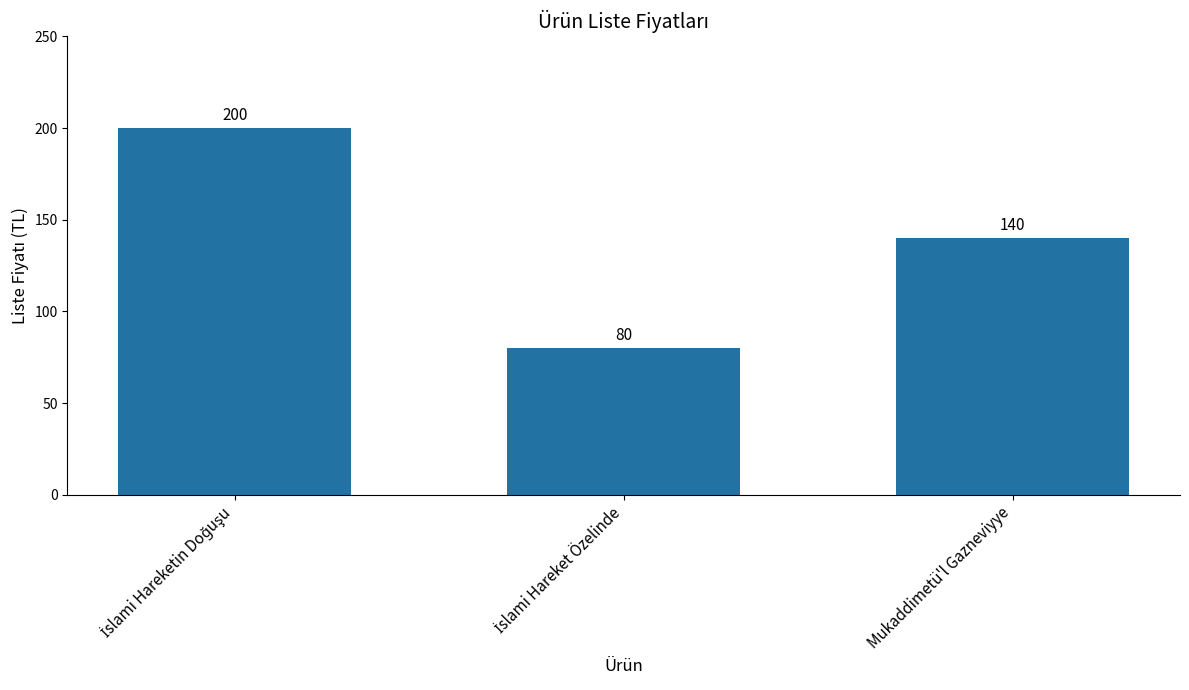

True or false: the data shows 140 at Mukaddimetü'l Gazneviyye.

True